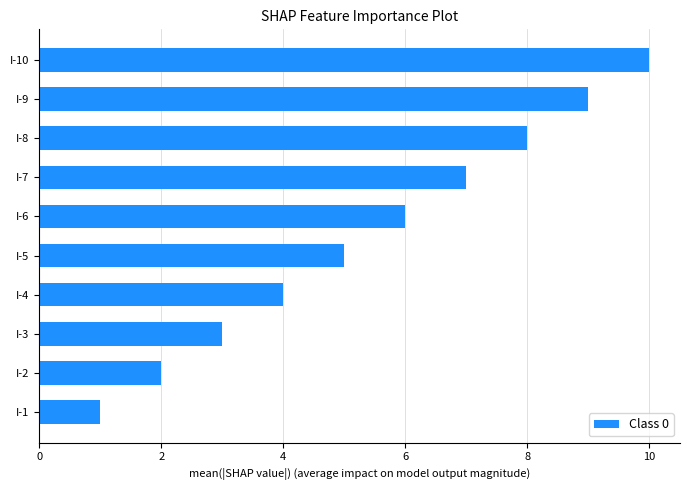

Count the number of data series in this chart.

1